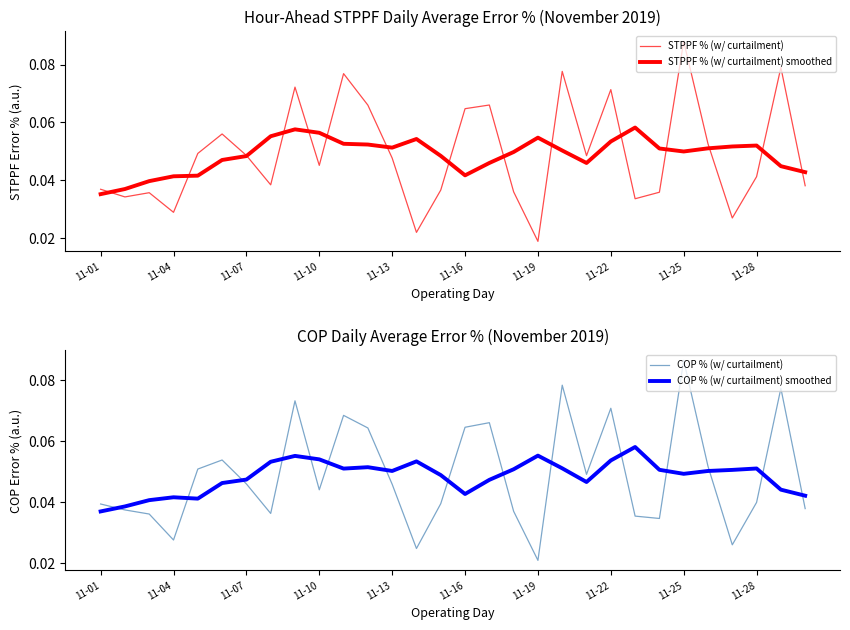

At 22, list the series in order from largest to smallest.

STPPF % (w/ curtailment) smoothed, COP % (w/ curtailment) smoothed, COP % (w/ curtailment), STPPF % (w/ curtailment)